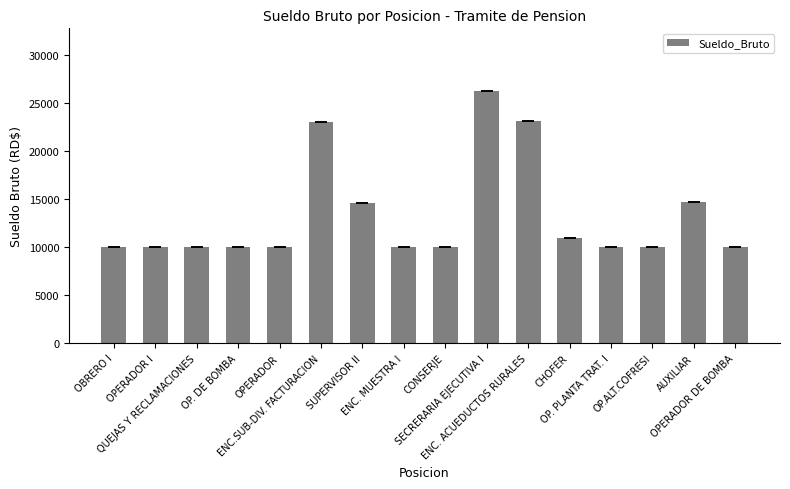

How many series are shown in this chart?

1